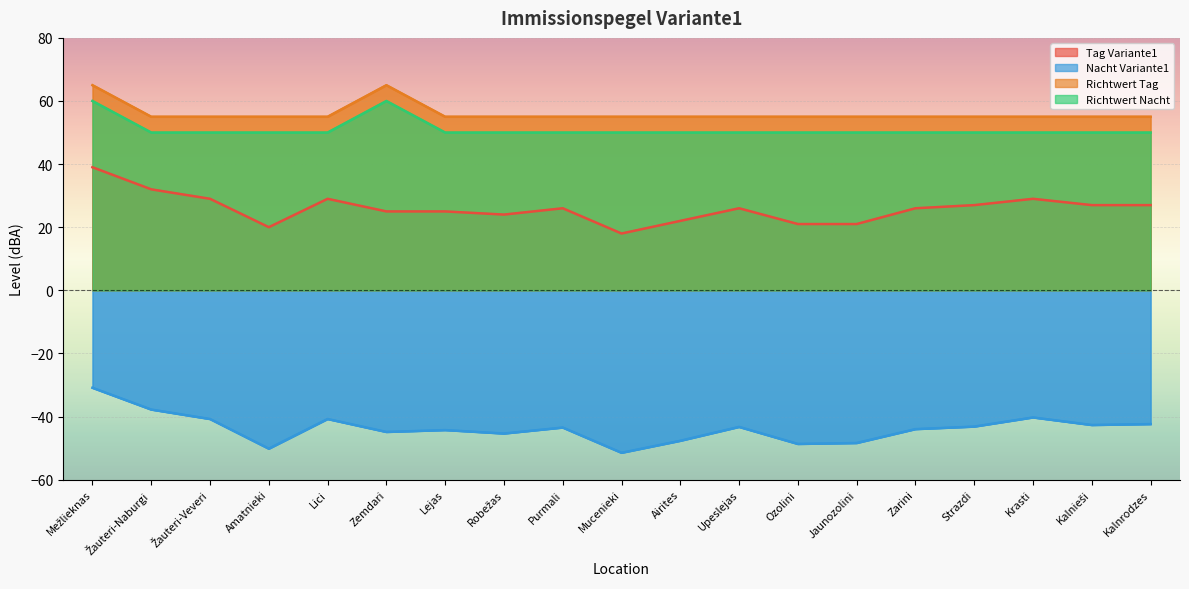

True or false: Tag Variante1 and Nacht Variante1 intersect in this chart.

False